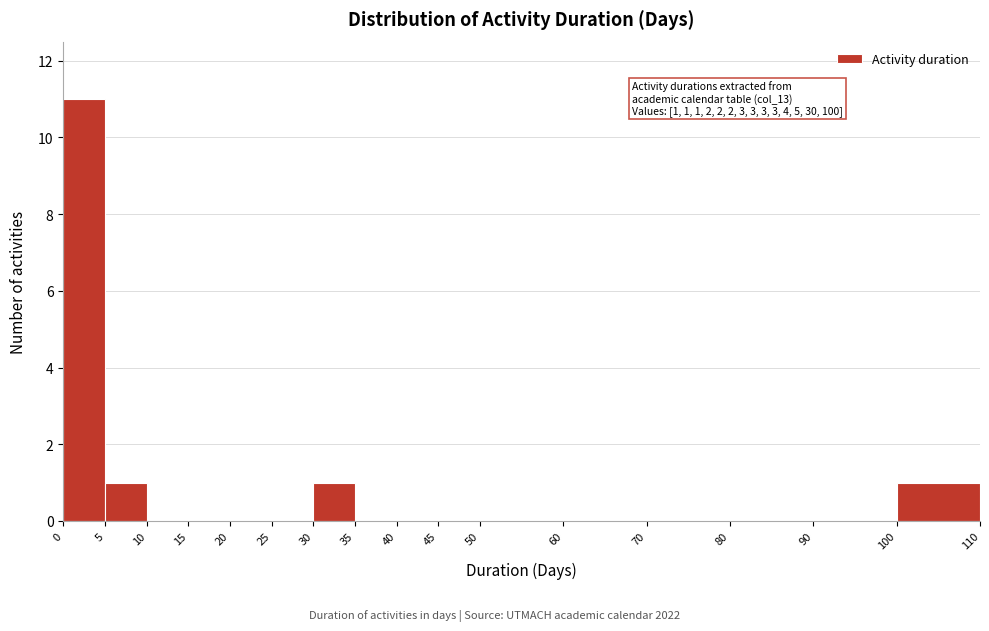

Which range on the x-axis has the tallest bar?

0 to 5